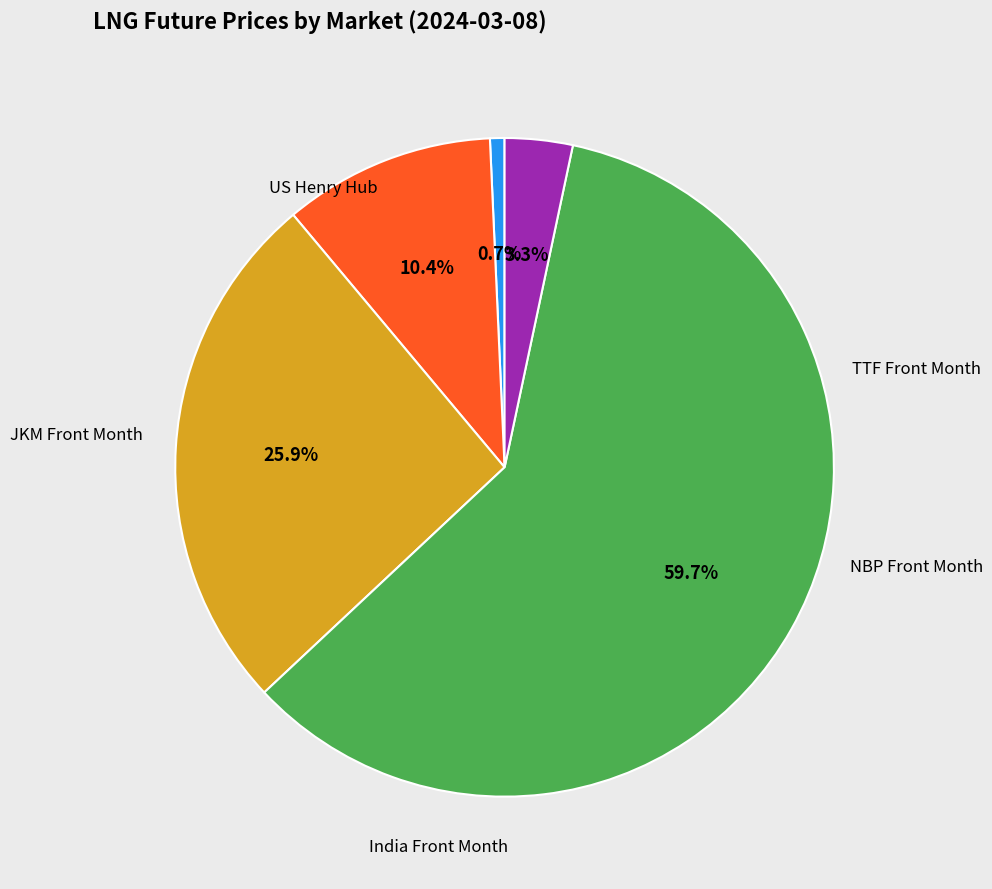

What is the smallest slice in the pie chart?

US Natural Gas Henry Hub Front Month